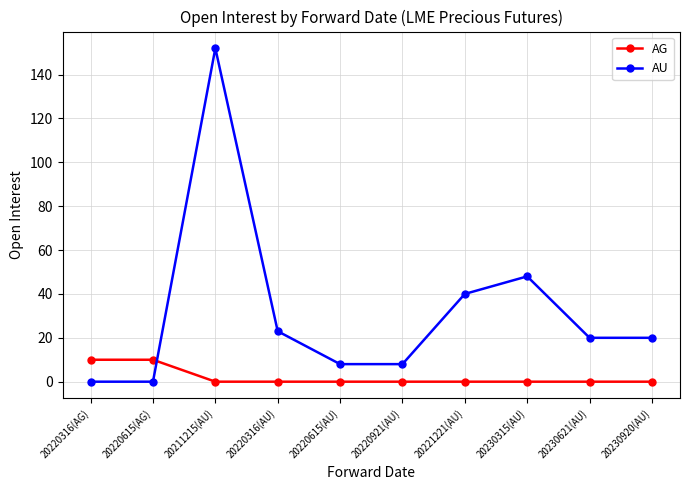

What are all the series names shown in the legend?

AG, AU